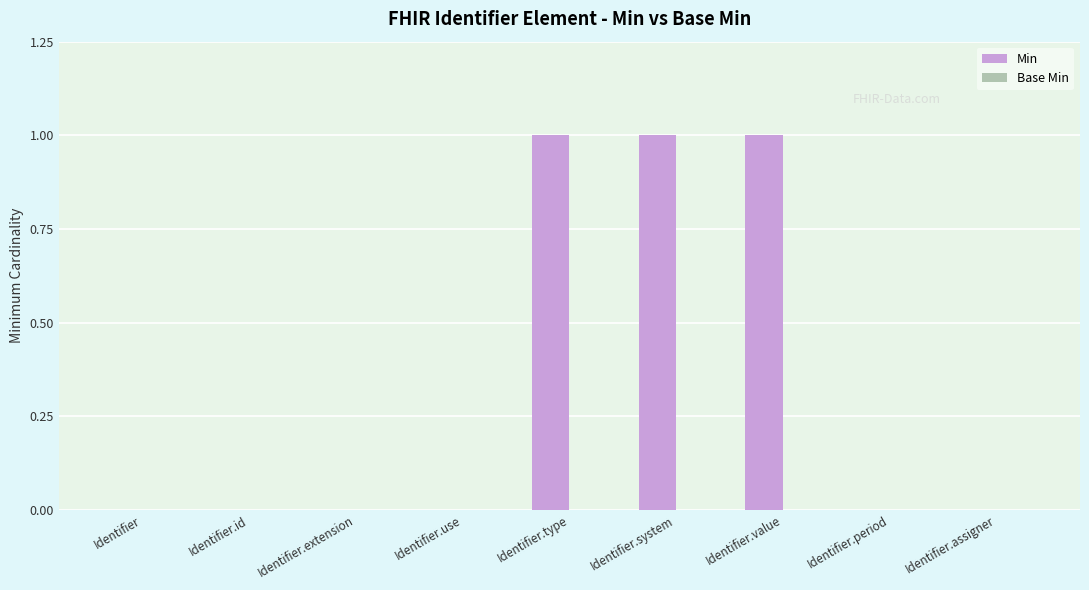

What is the change in value from Identifier to Identifier.value?

+1